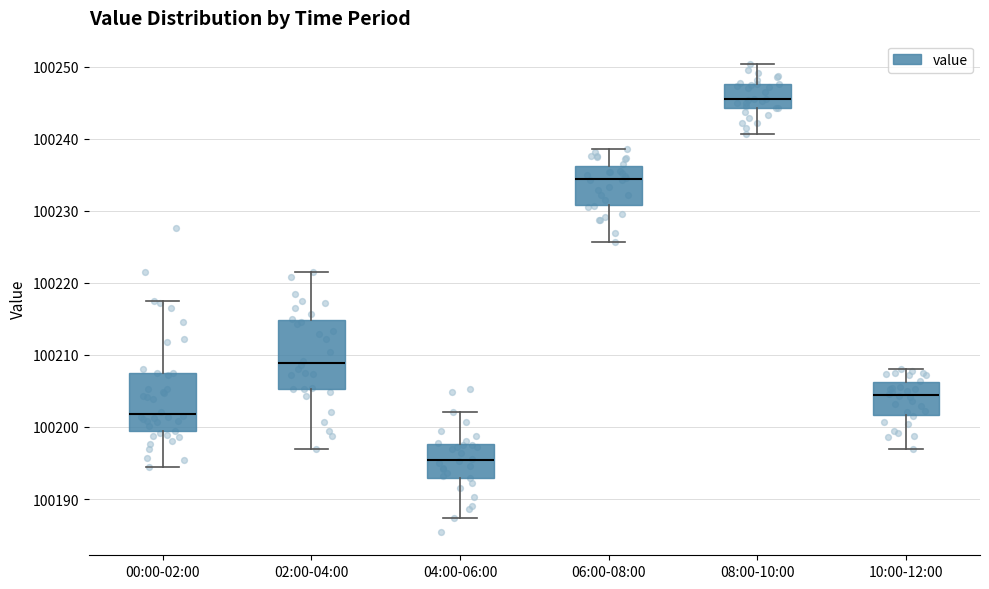

Which box is the tallest, from its lower edge to its upper edge?

02:00-04:00